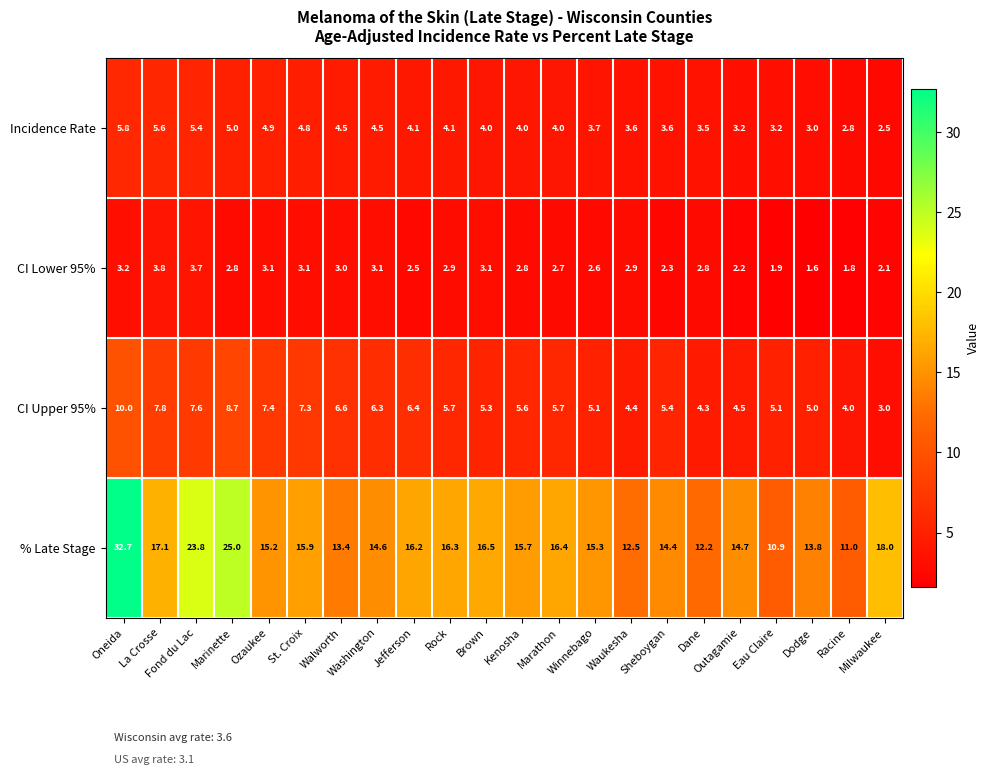

At which category is the sum across all series the highest?

Oneida